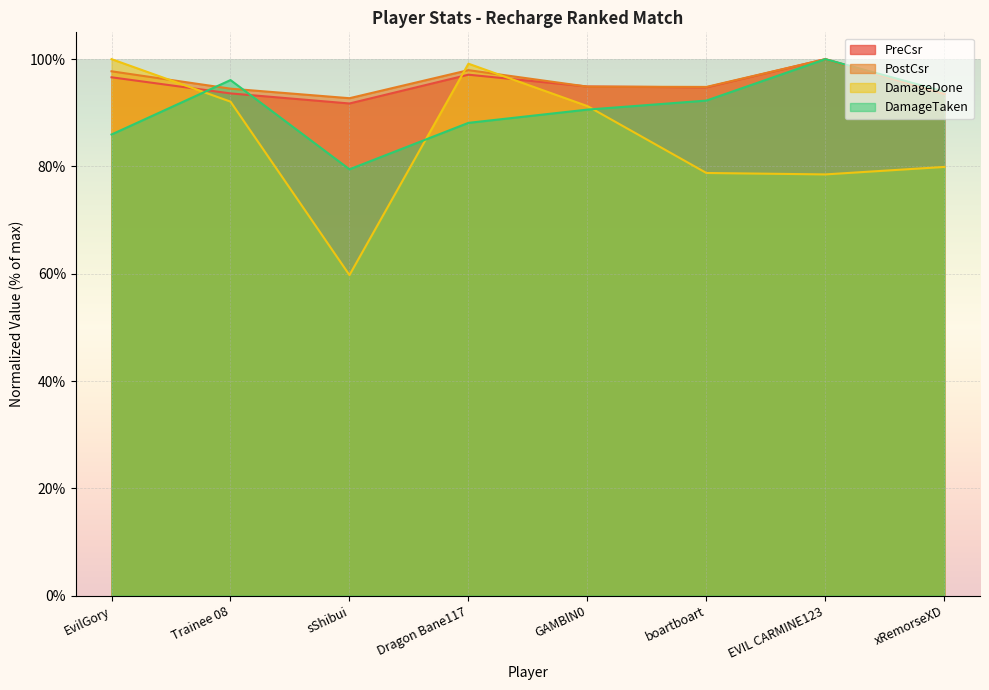

At which category is the sum across all series the highest?

Dragon Bane117